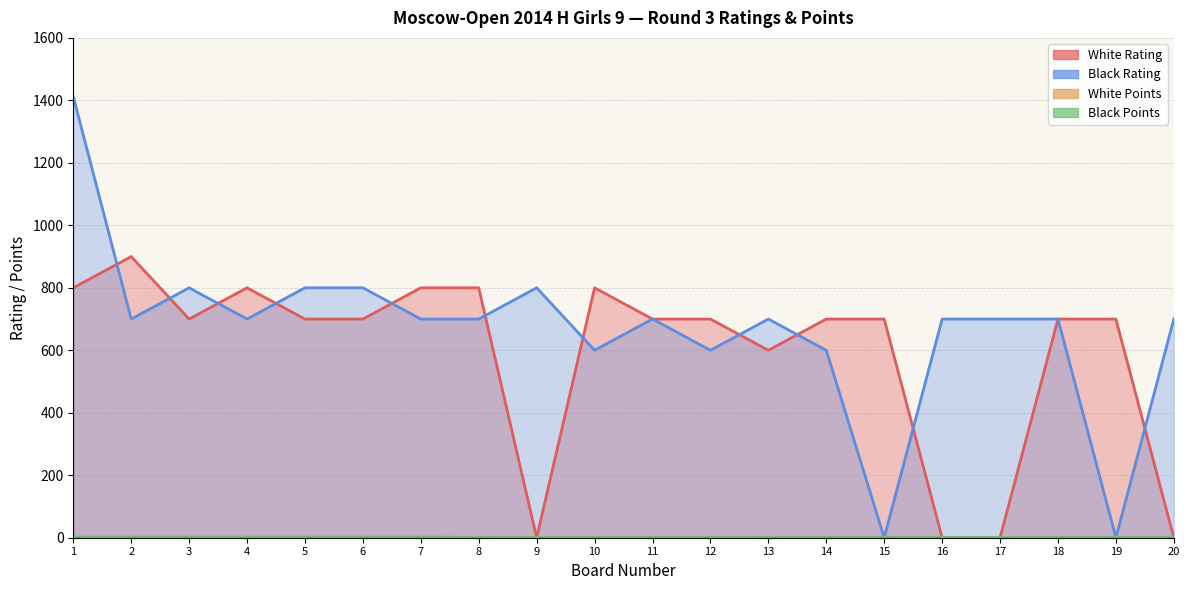

What is the greatest value displayed?

1412